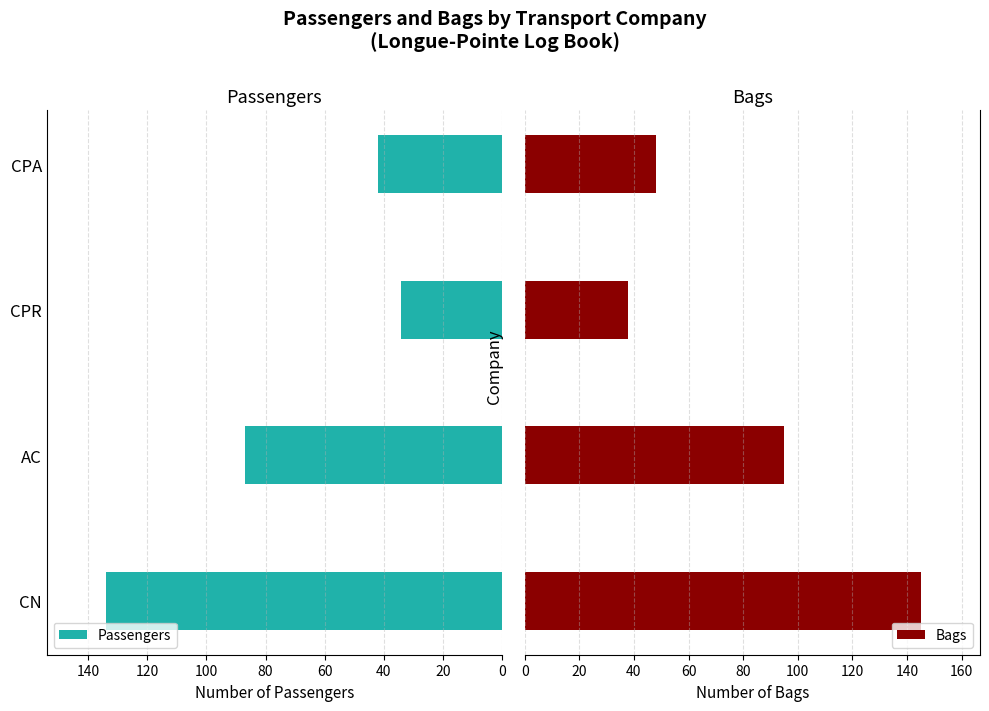

At how many categories does at least one series exceed 54?

2